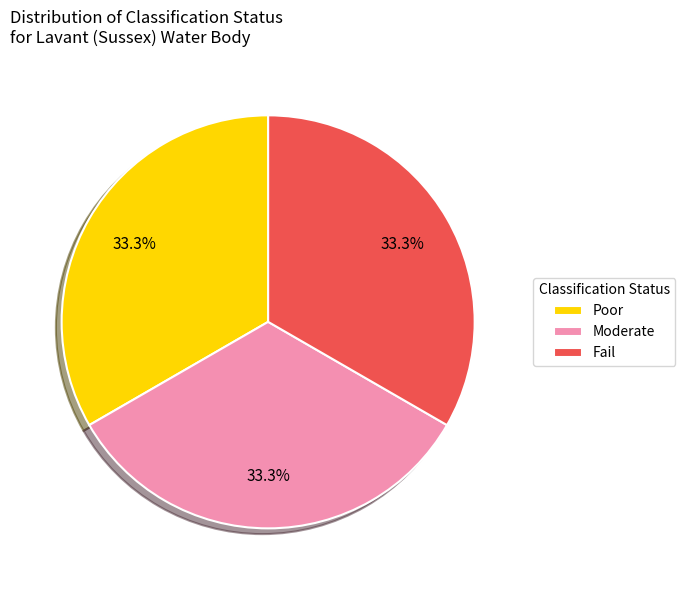

Is there any slice that represents more than half of the pie?

No